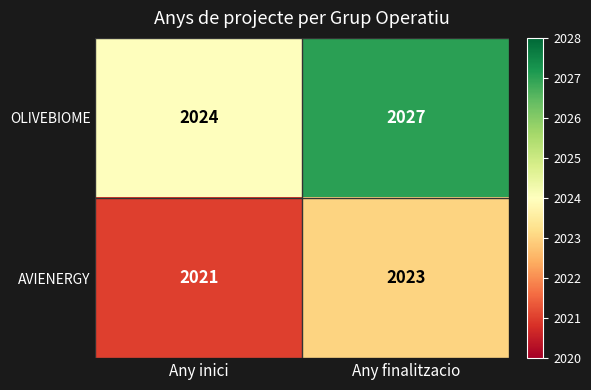

What is the sum of all AVIENERGY values?

4044